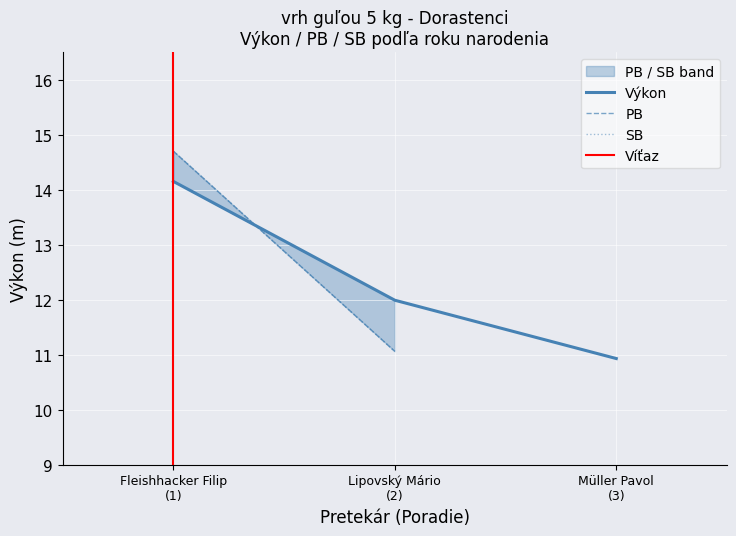

What is the lowest value of the Výkon series?

10.9